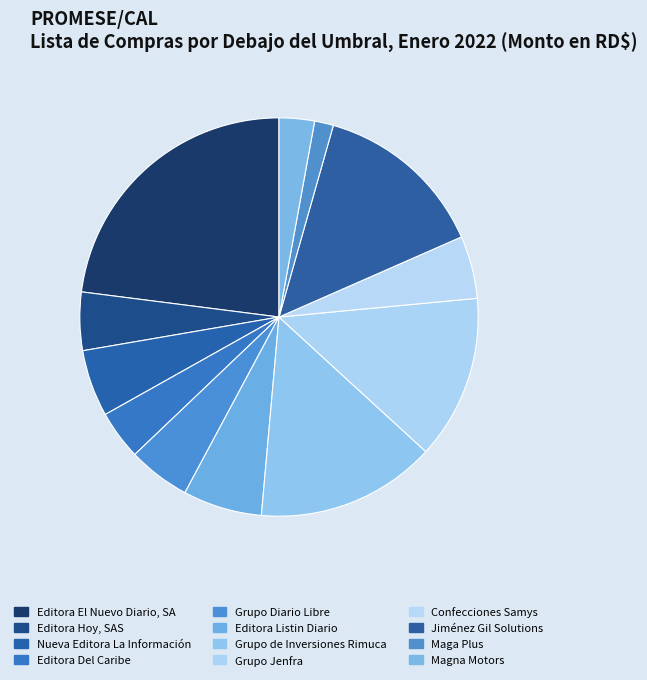

What percentage is the Grupo de Inversiones Rimuca slice, to the nearest percent?

15%